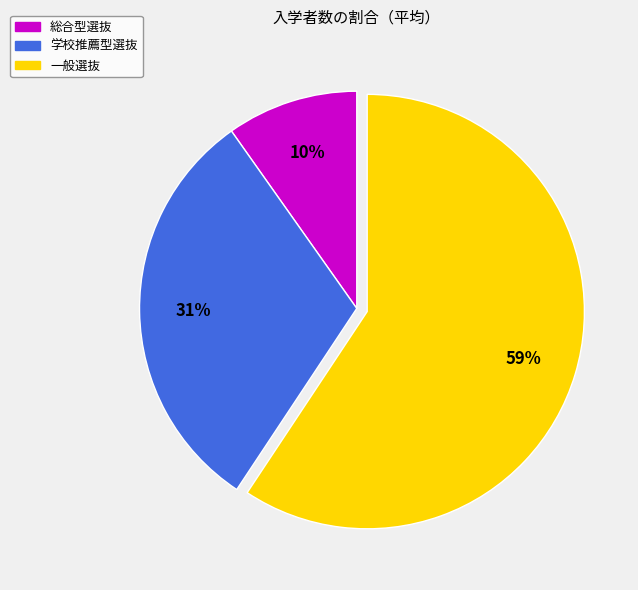

Is there a majority slice in this chart?

Yes